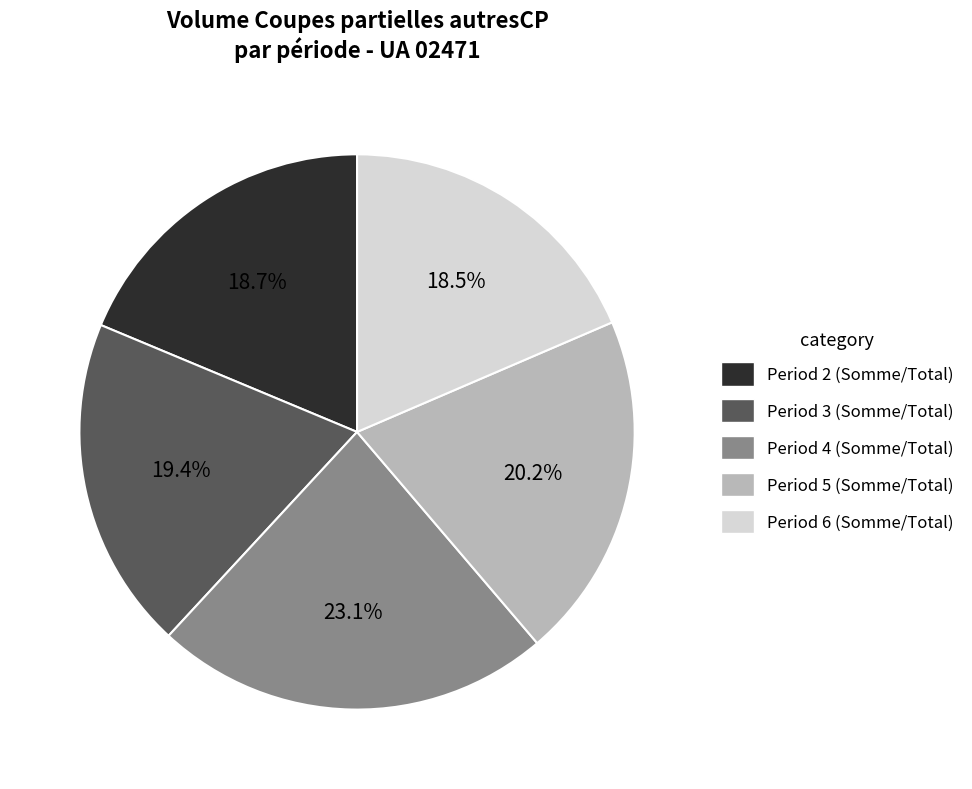

To the nearest percent, what is the difference between the largest and smallest slice percentages?

5%